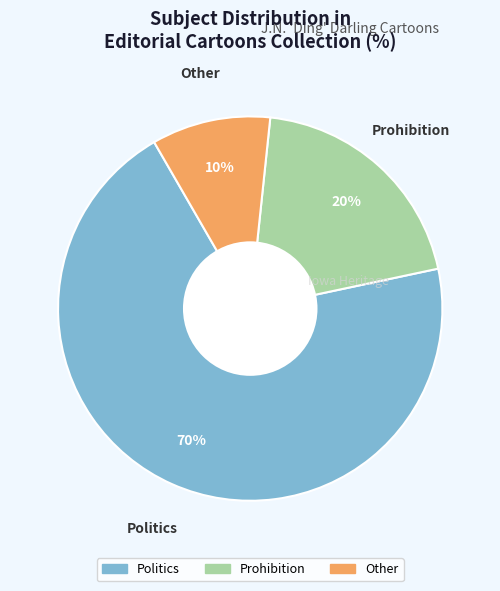

How many slices are in this pie chart?

3